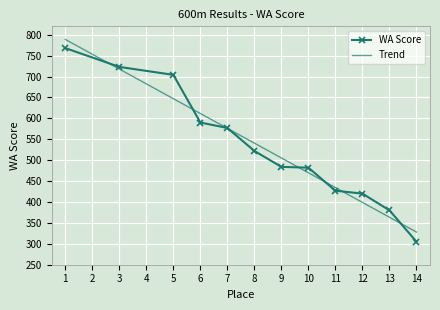

What are all the series names shown in the legend?

WA Score, Trend